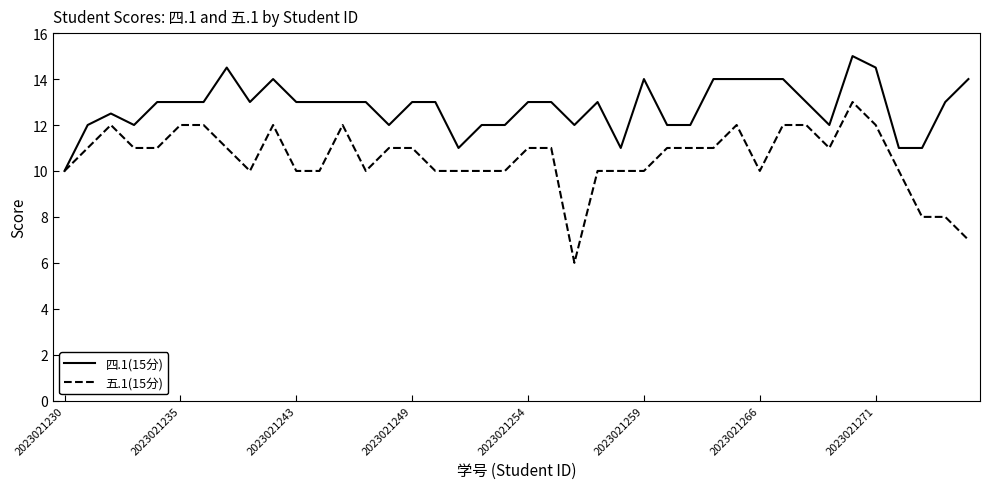

Does the chart have visible grid lines?

No